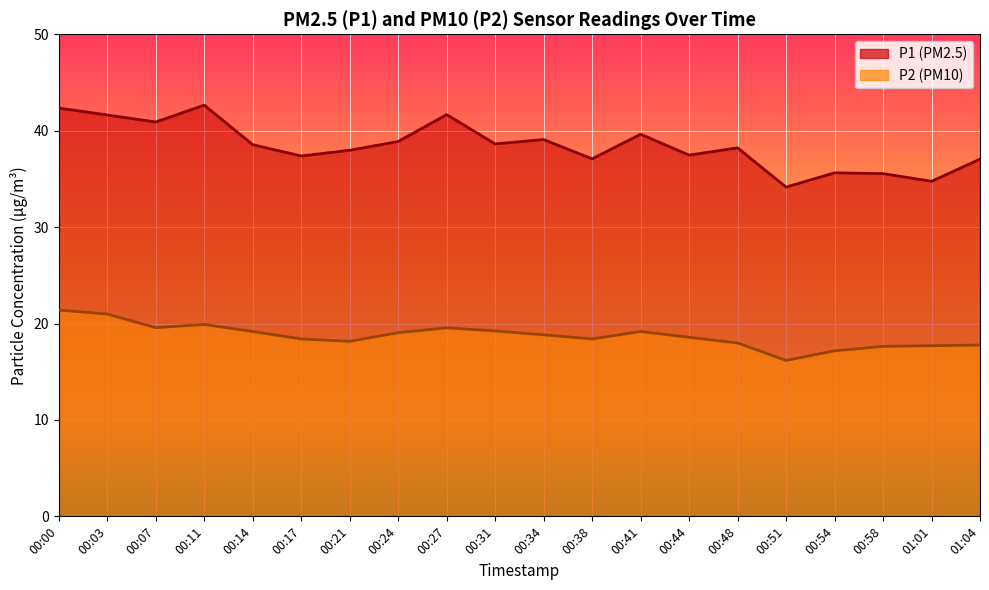

At which category does P1 reach its first local valley?

00:07